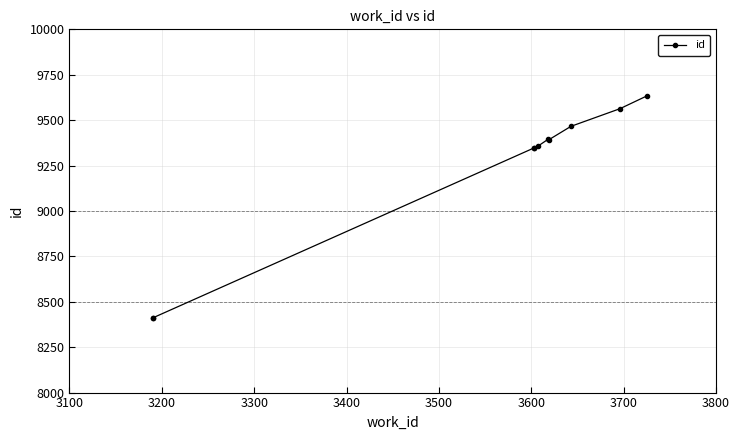

True or false: the data has more than 2 interior local peaks.

False